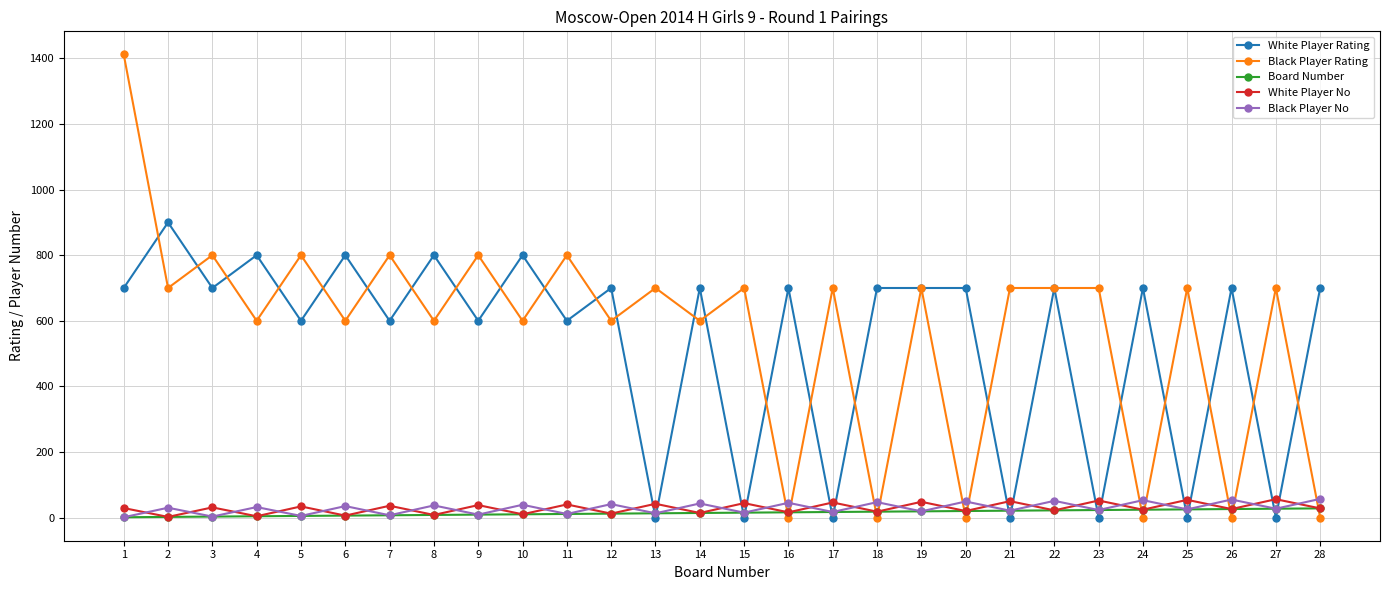

The value of White Player Rating at 13 is -606. True or false?

False